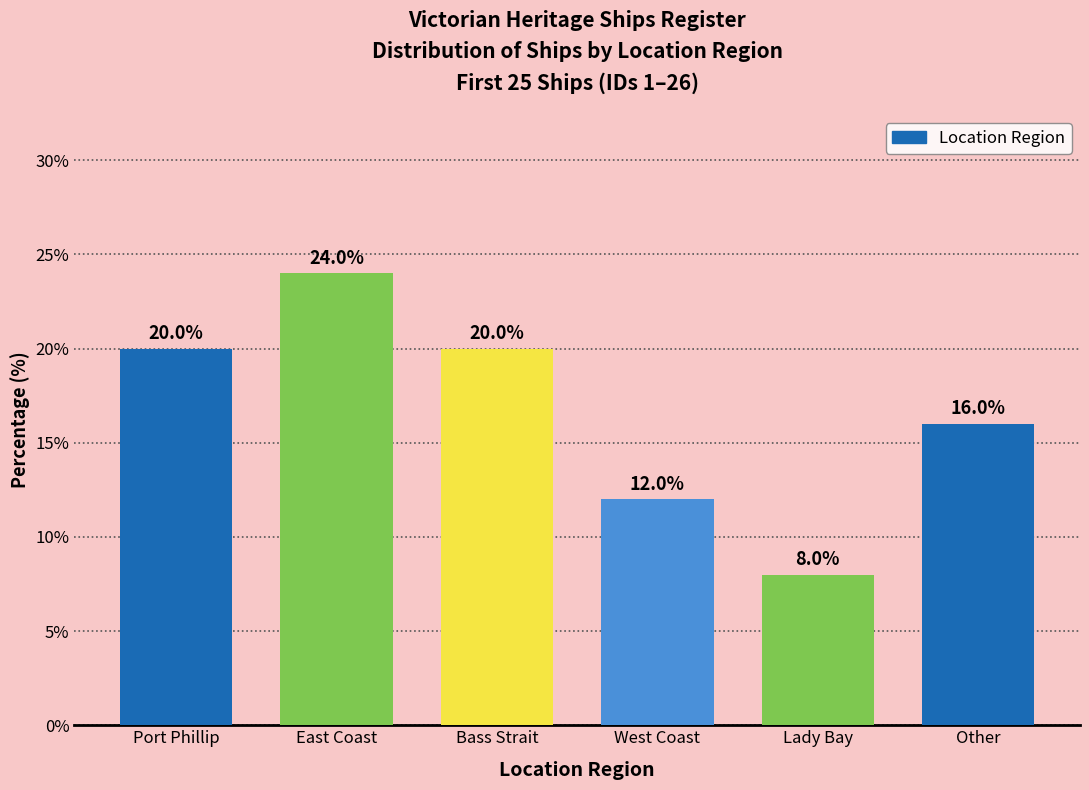

Reading left to right, transcribe all the data shown in this chart.

20	24	20	12	8	16